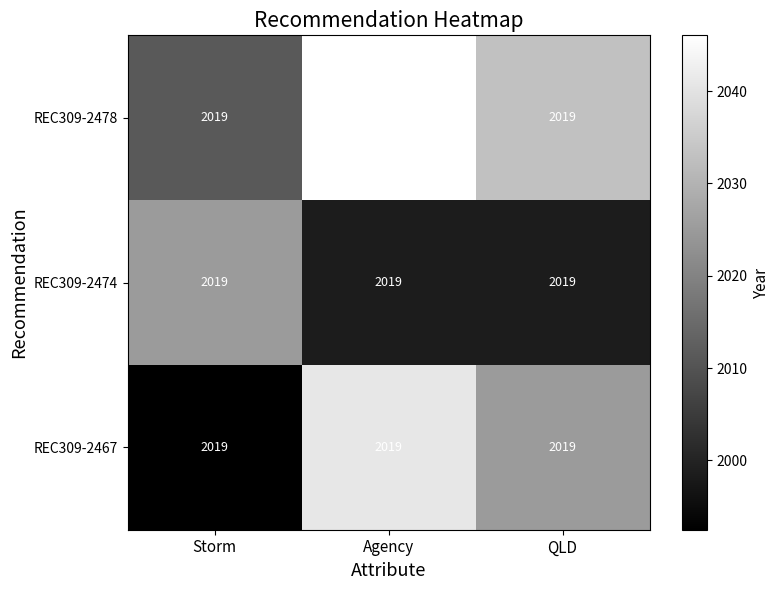

Where is REC309-2478 nearest to the value 2028?

QLD